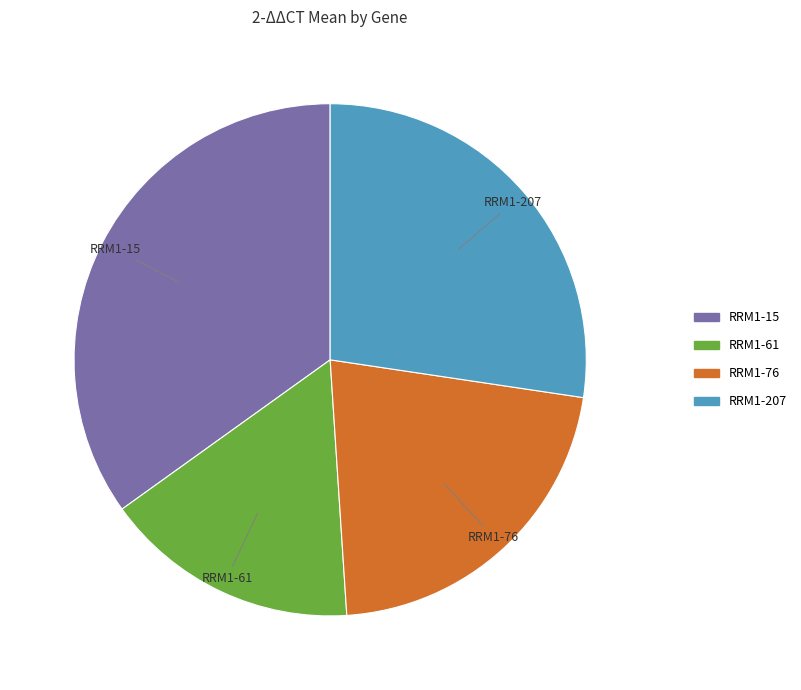

Count the number of slices in the pie.

4